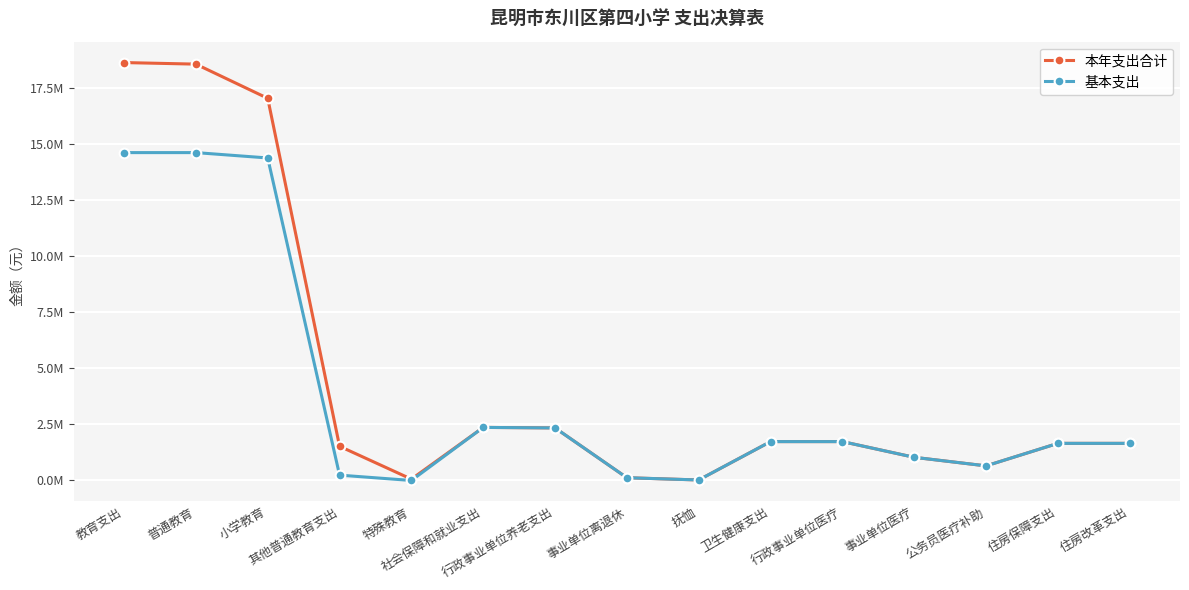

Is it true that 基本支出 equals 25064461.6 at 普通教育?

False